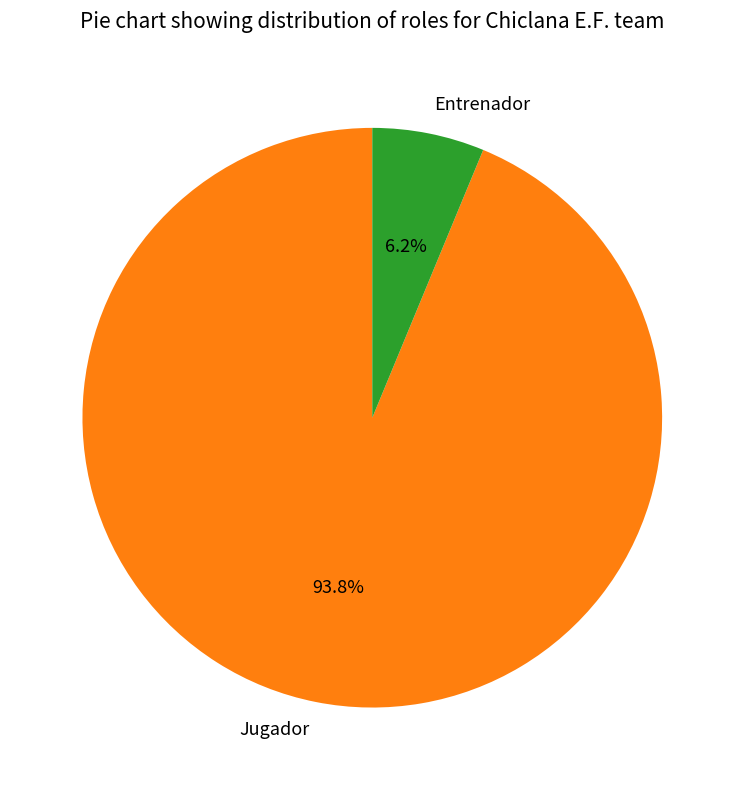

Is the sum of Entrenador and Jugador greater than half?

Yes